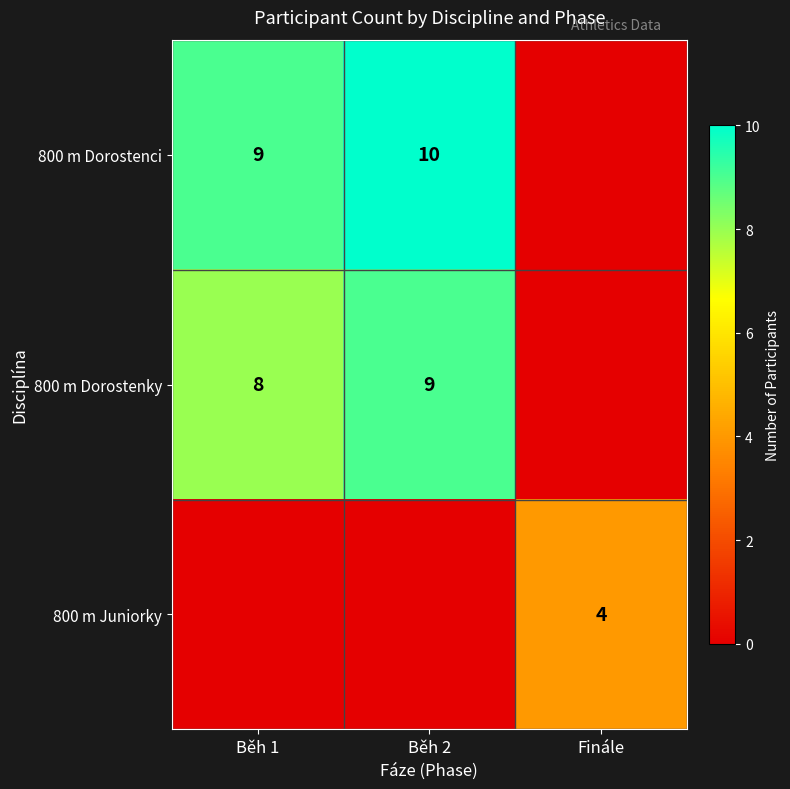

Is the value of 800 m Dorostenky at Běh 2 greater than the value of 800 m Juniorky at Finále?

Yes